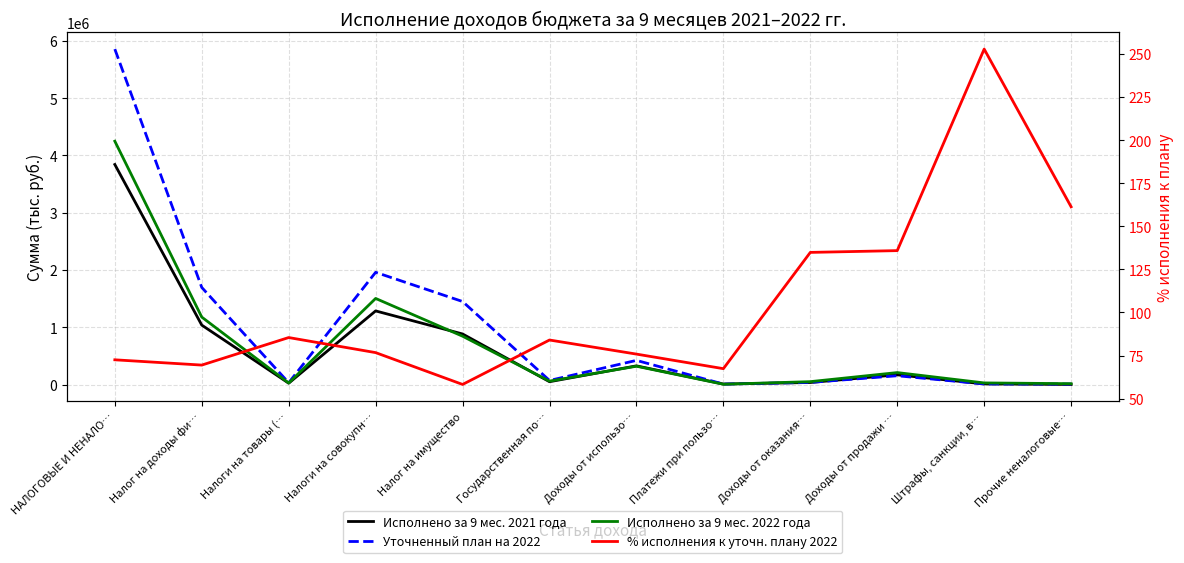

At which category is the sum across all series the highest?

НАЛОГОВЫЕ И НЕНАЛО…